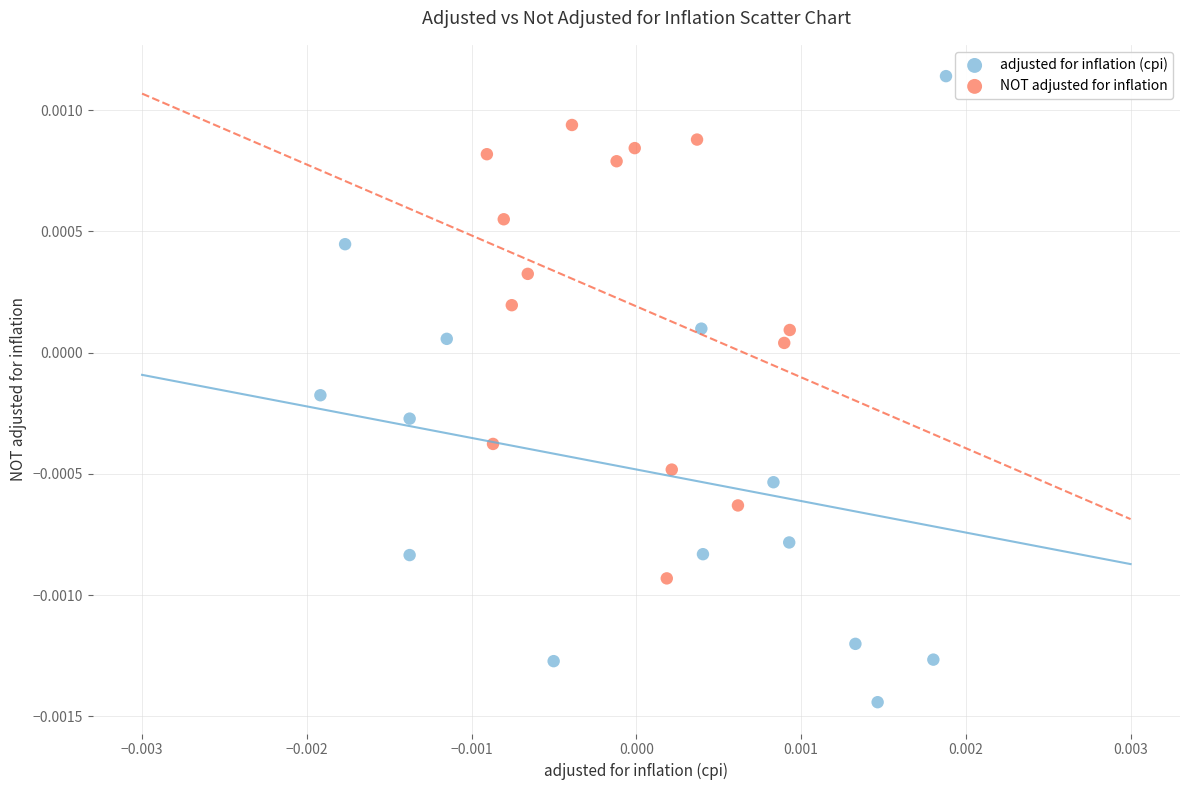

Which series contains the highest Y value?

adjusted for inflation (cpi)